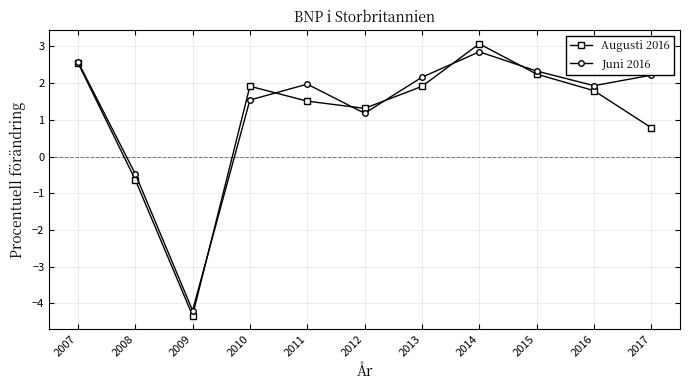

What is the total value across all series at 2012?

2.5